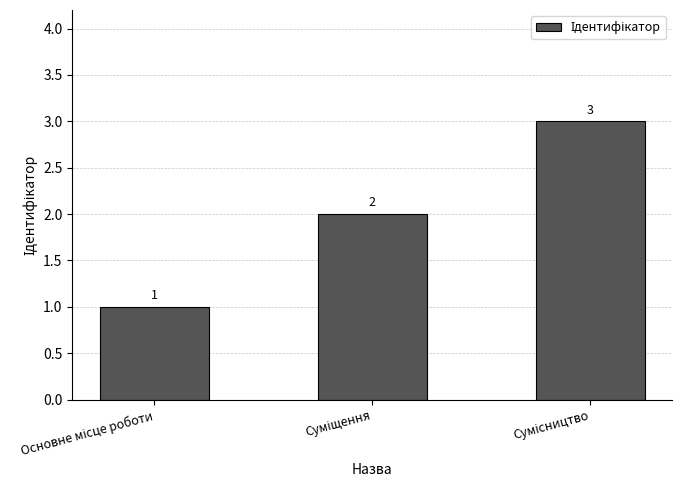

Count the values in the range 1 to 3.

3